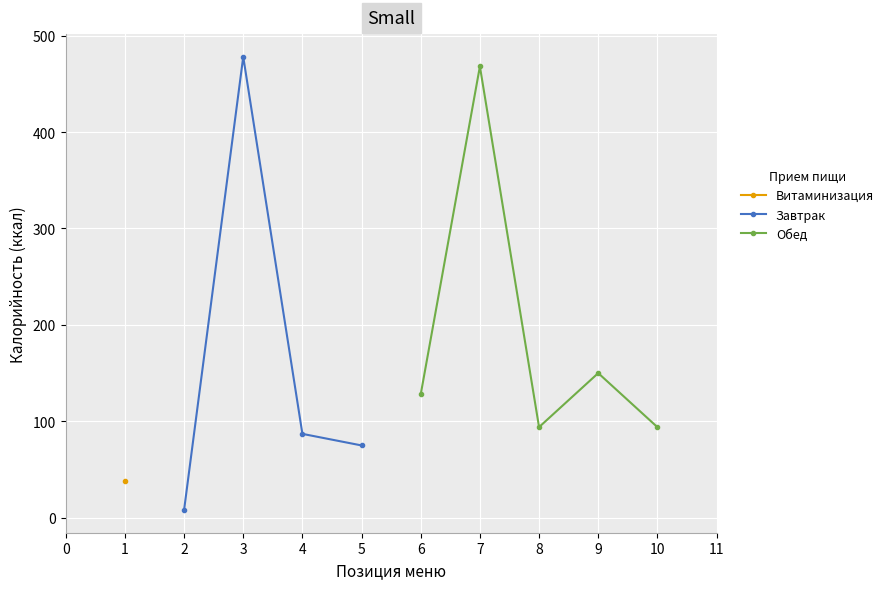

True or false: Завтрак has more than 1 interior local peaks.

False